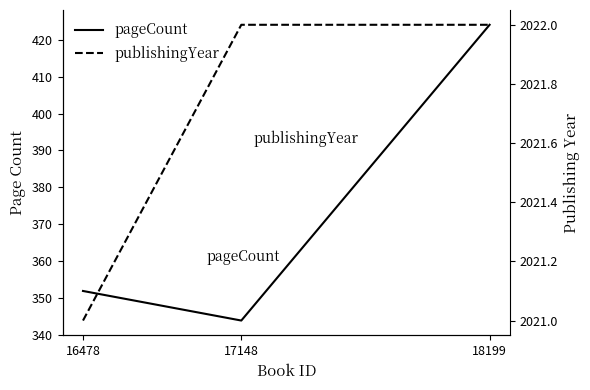

Count the number of categories in the chart.

3